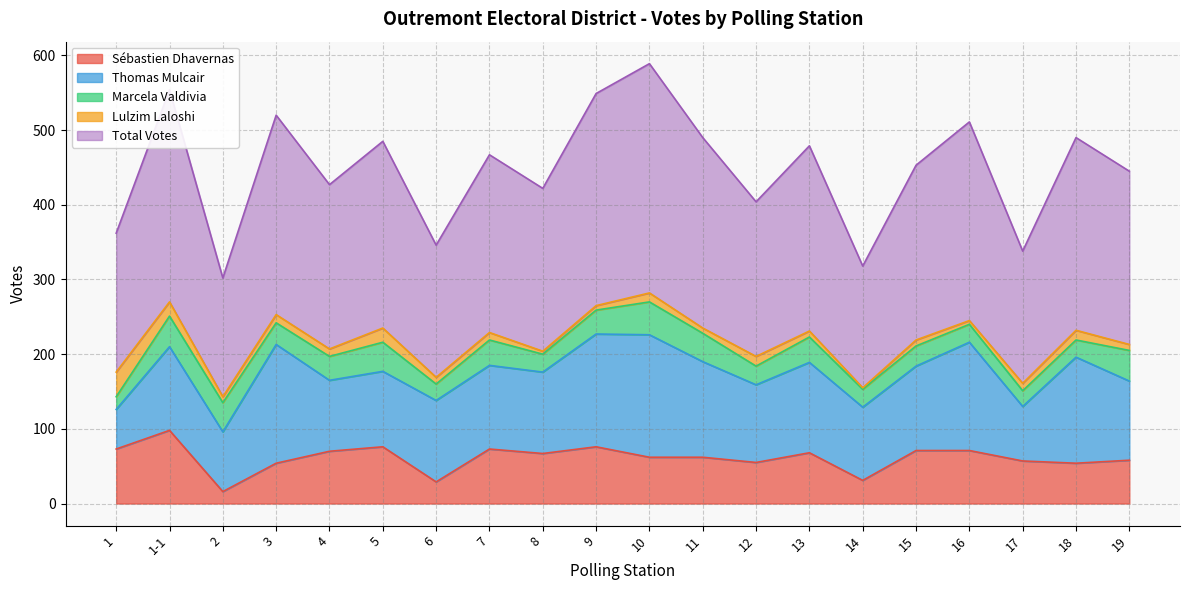

Reading left to right, transcribe all the data shown in this chart.

Sébastien Dhavernas: 1=73	1-1=98	2=16	3=54	4=70	5=76	6=29	7=73	8=67	9=76	10=62	11=62	12=55	13=68	14=31	15=71	16=71	17=57	18=54	19=58
Thomas Mulcair: 1=53	1-1=112	2=80	3=159	4=95	5=101	6=109	7=112	8=109	9=151	10=164	11=128	12=104	13=121	14=98	15=113	16=145	17=73	18=142	19=106
Marcela Valdivia: 1=17	1-1=41	2=39	3=29	4=32	5=39	6=22	7=34	8=24	9=32	10=44	11=38	12=25	13=34	14=24	15=27	16=24	17=21	18=23	19=41
Lulzim Laloshi: 1=33	1-1=19	2=8	3=11	4=10	5=19	6=9	7=10	8=4	9=6	10=12	11=7	12=13	13=8	14=2	15=8	16=5	17=10	18=13	19=8
Total Votes: 1=186	1-1=284	2=159	3=267	4=220	5=250	6=177	7=238	8=218	9=284	10=307	11=255	12=207	13=248	14=163	15=234	16=266	17=177	18=258	19=232